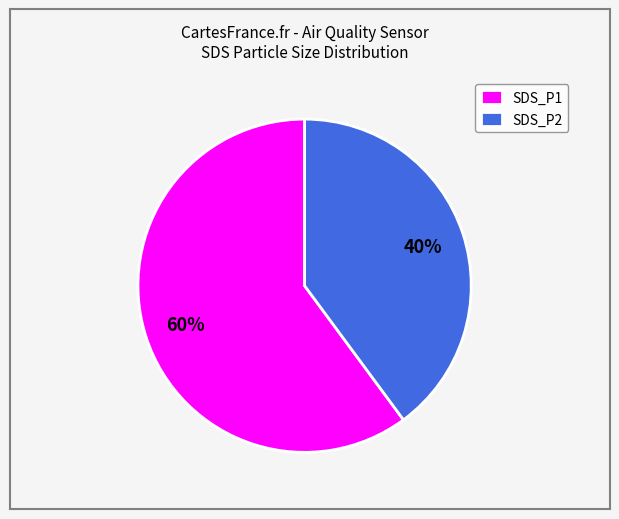

Is there any slice that represents more than half of the pie?

Yes